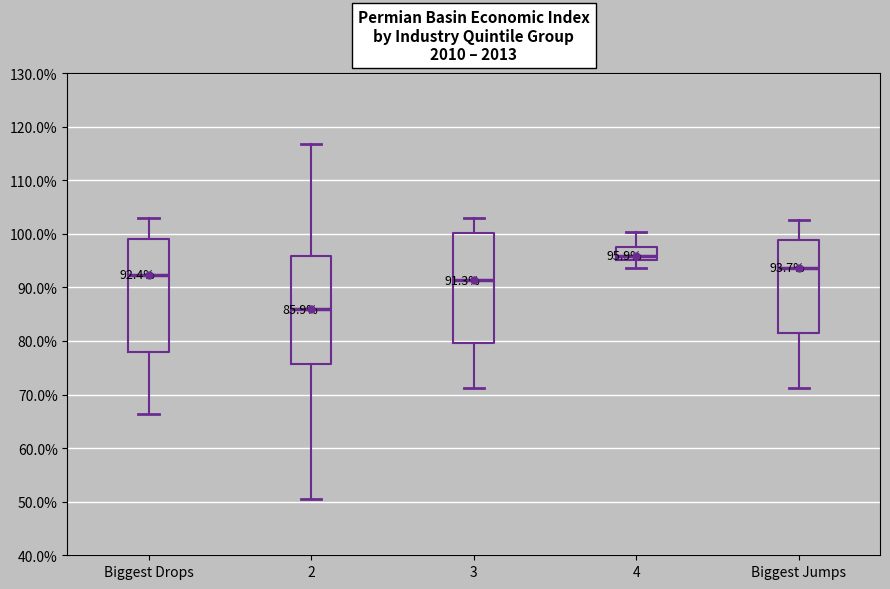

Which box's median line is the highest?

4